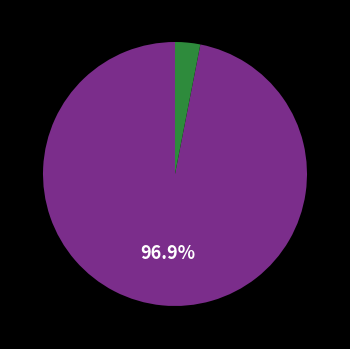

Count the number of slices in the pie.

2